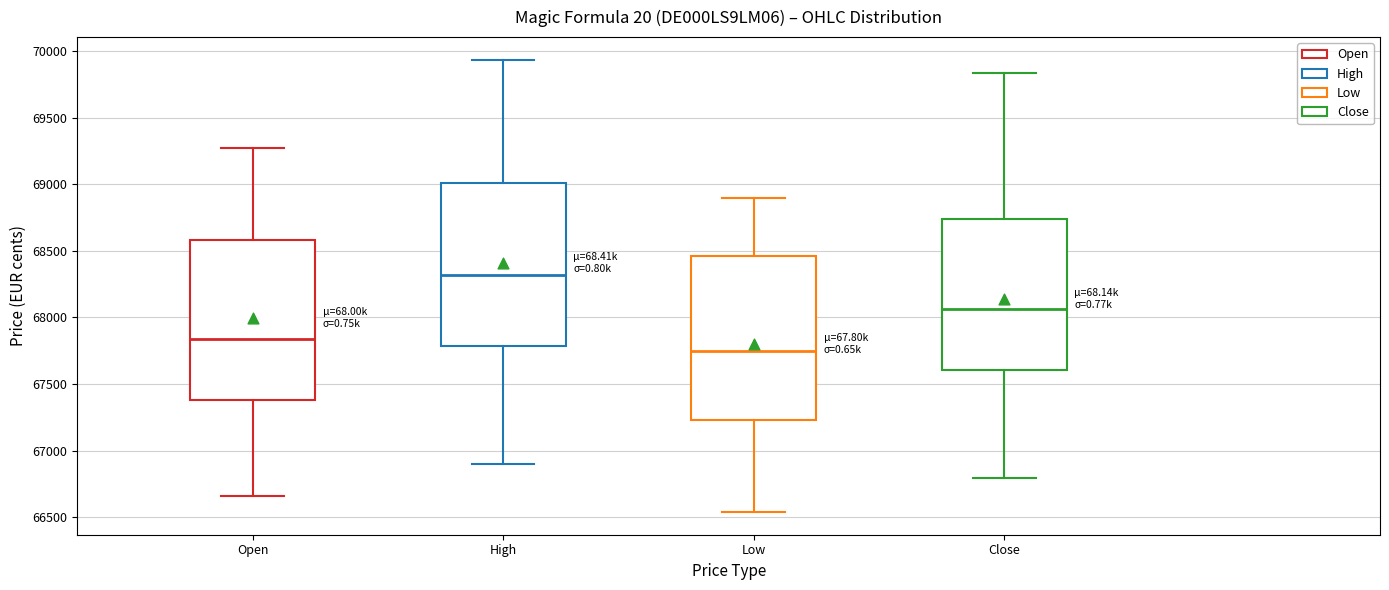

Reading left to right, read every box against the y-axis: the position of its median line, the range the box covers, and the ends of its whiskers. The values are not printed on the chart, so give them approximately, as read against the axis.

Open: median 67850, box 67400 to 68600, whiskers 66650 to 69250
High: median 68300, box 67800 to 69000, whiskers 66900 to 69950
Low: median 67750, box 67250 to 68450, whiskers 66550 to 68900
Close: median 68050, box 67600 to 68750, whiskers 66800 to 69850